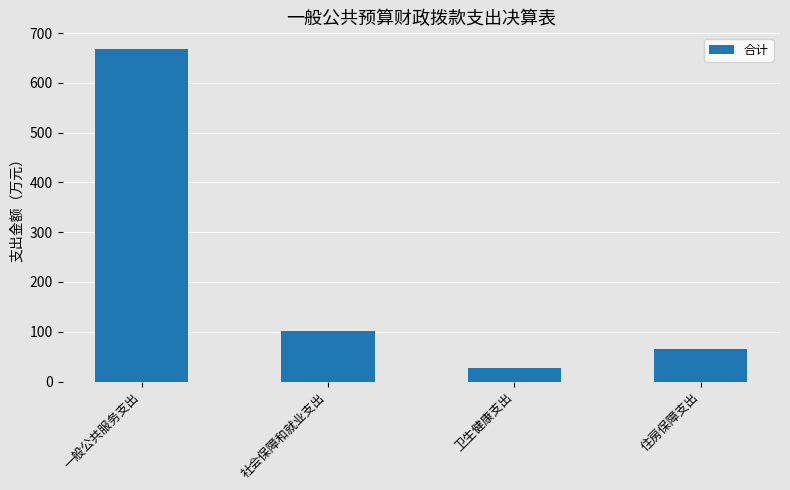

What is the minimum value shown in the chart?

26.2